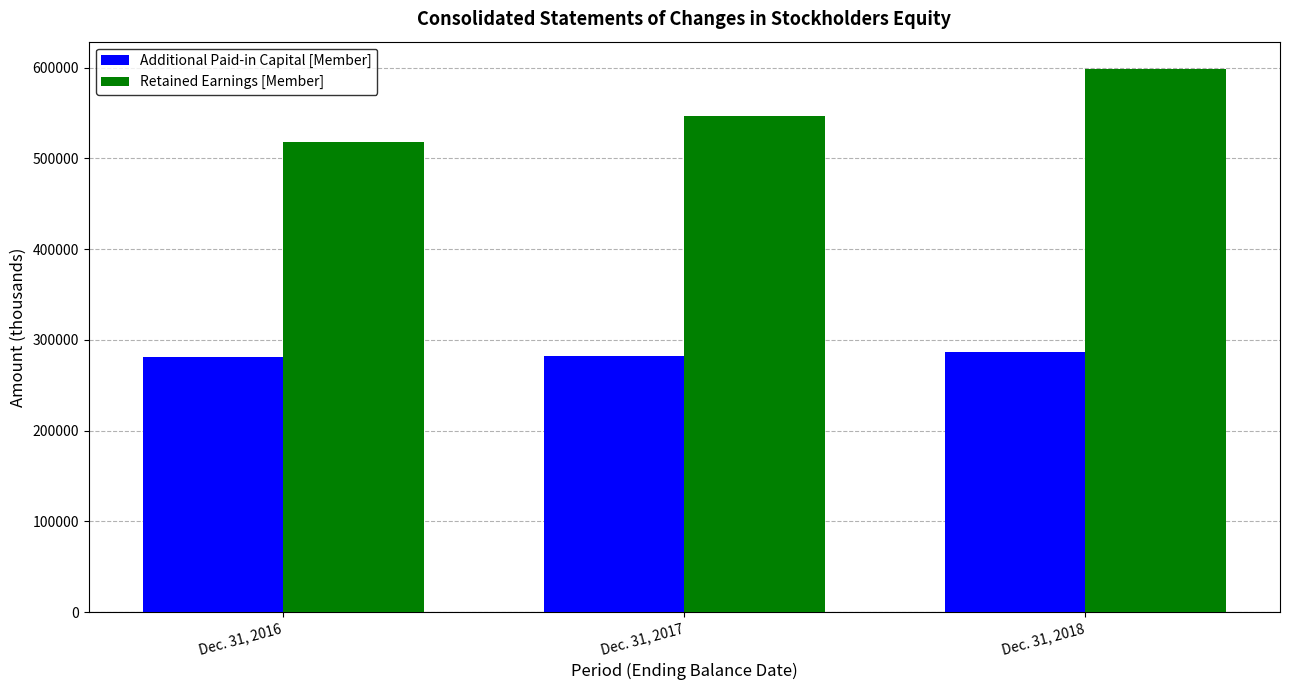

Where is Retained Earnings [Member] nearest to the value 558699?

Dec. 31, 2017